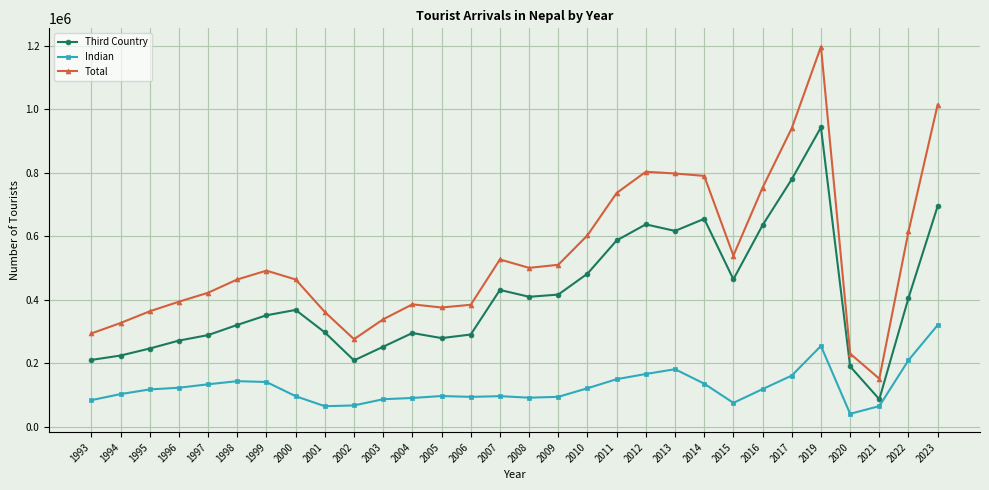

What is the sum of the Third Country values at 2001 and 2022?

702452